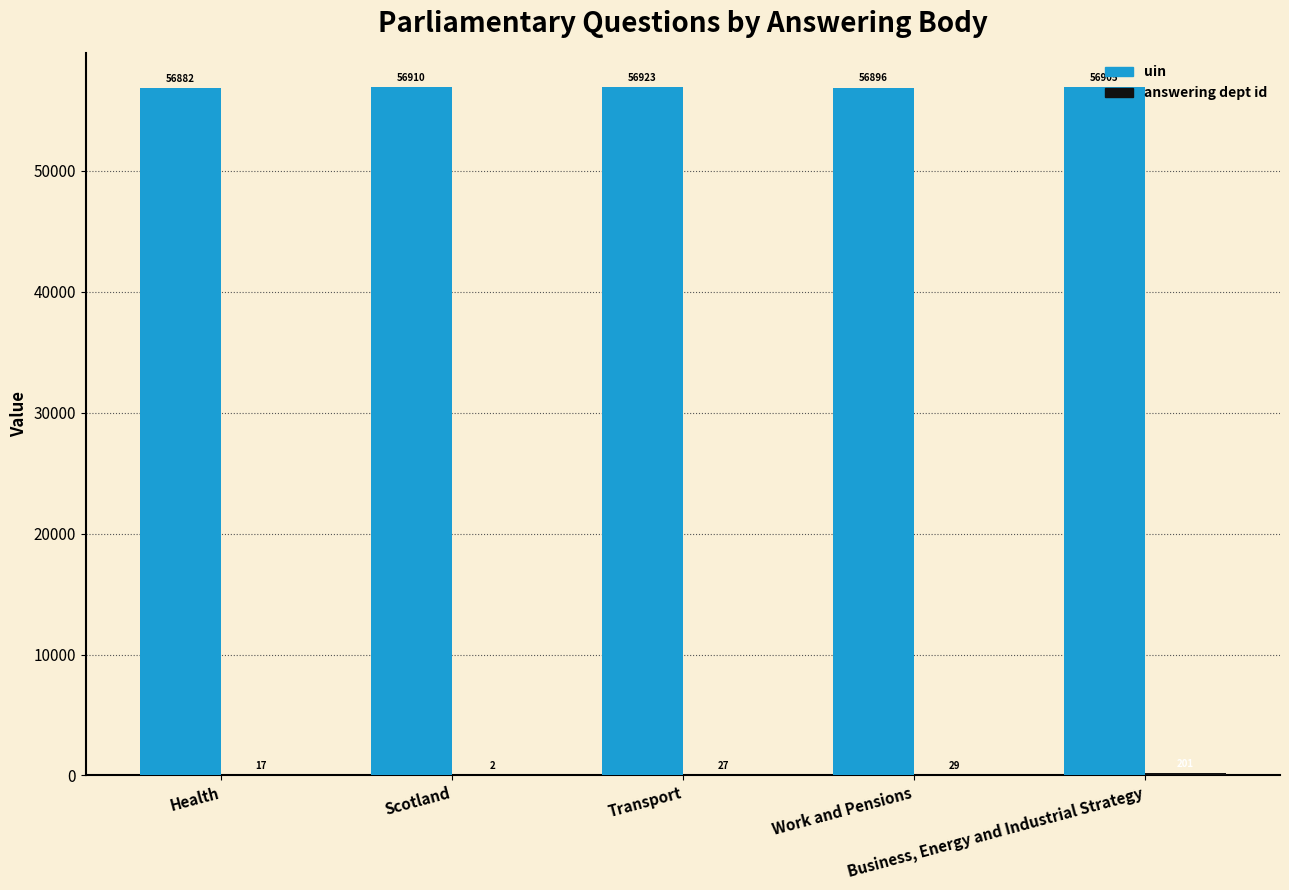

What is the total value across all series at Scotland?

56912